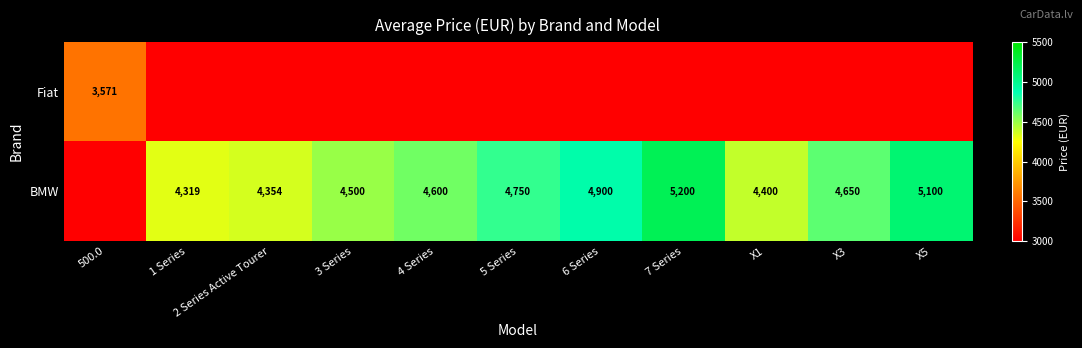

The value of BMW at X1 is 4400. True or false?

True